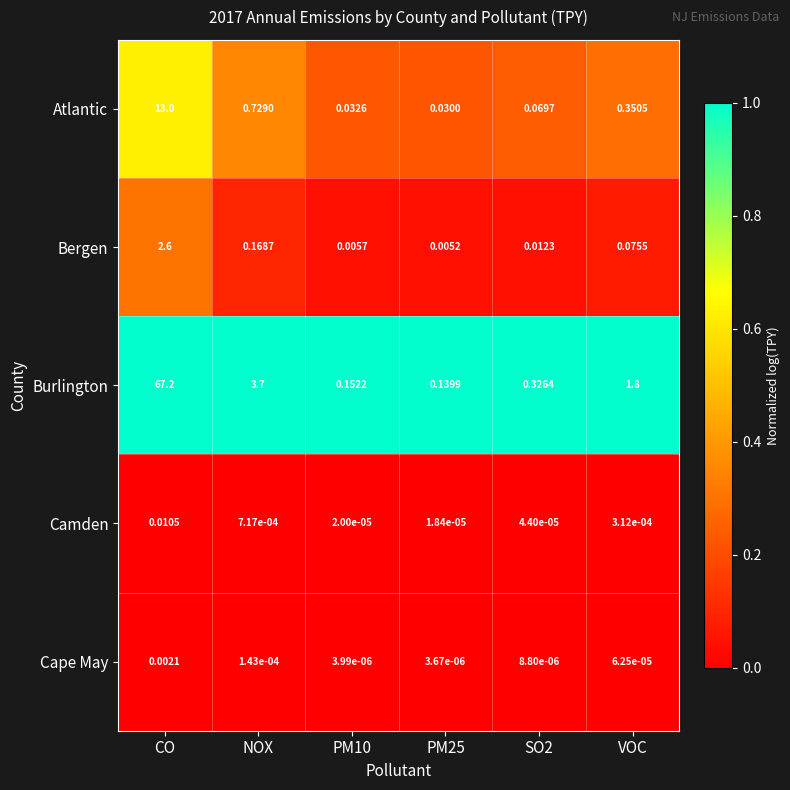

Rank the series at PM10 from highest to lowest value.

Burlington, Atlantic, Bergen, Camden, Cape May